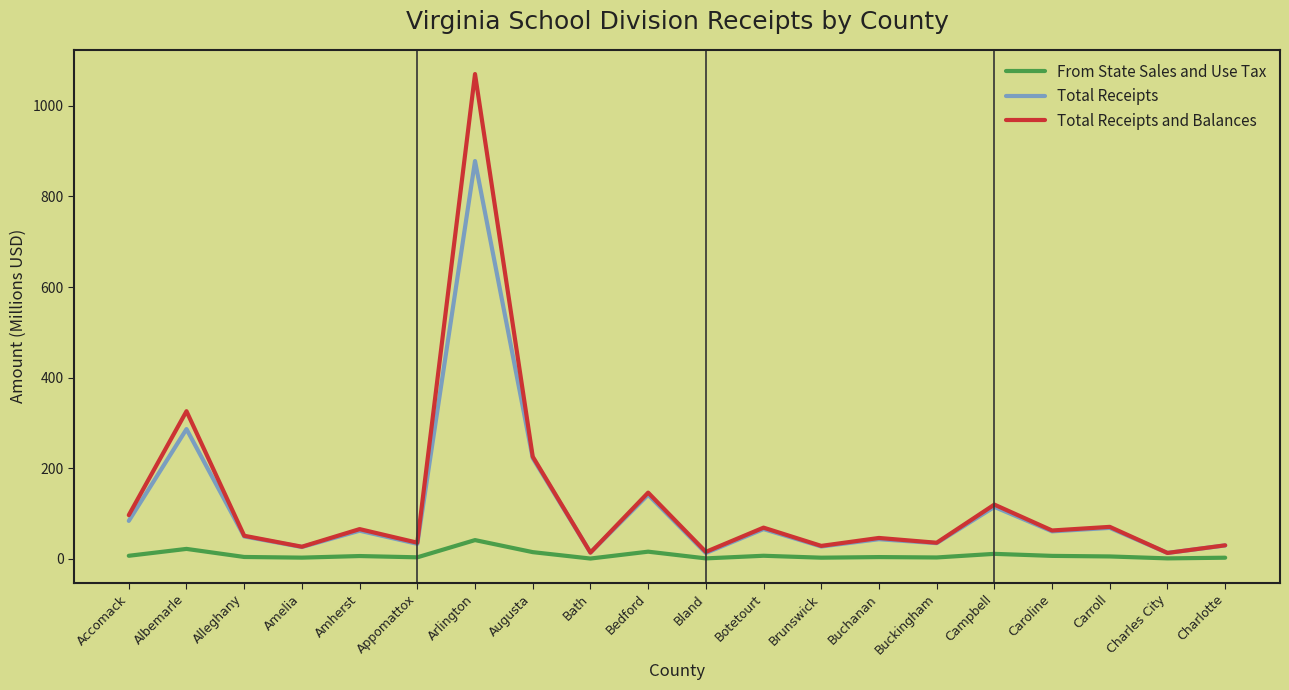

Is this an area chart (filled region under the line)?

No